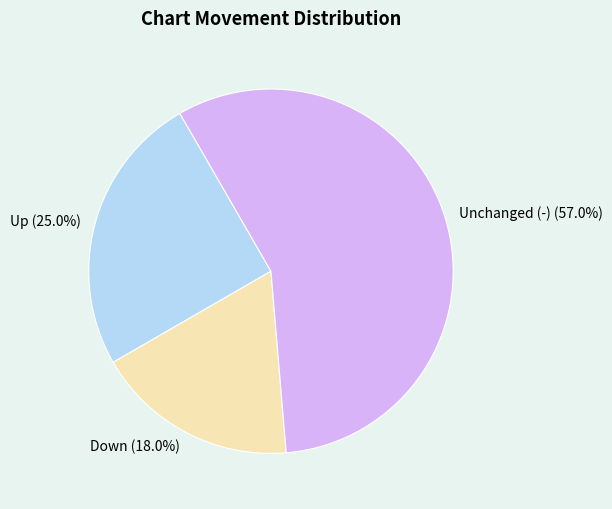

Does Unchanged (-) (57.0%) account for over 50% of the chart?

Yes